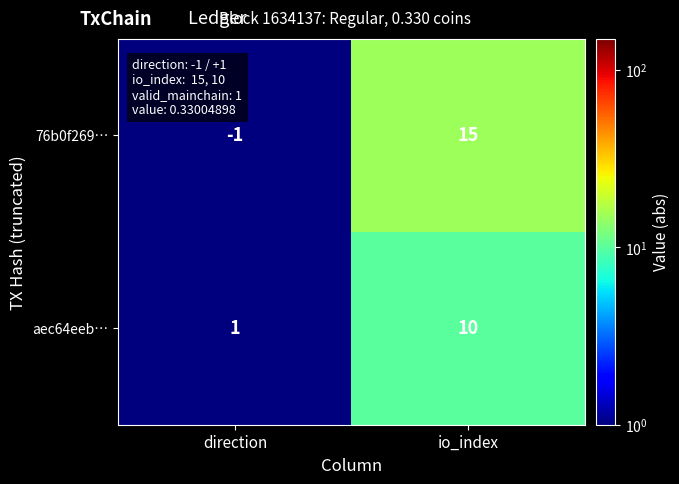

The 76b0f269… series shows -2 at direction. True or false?

False